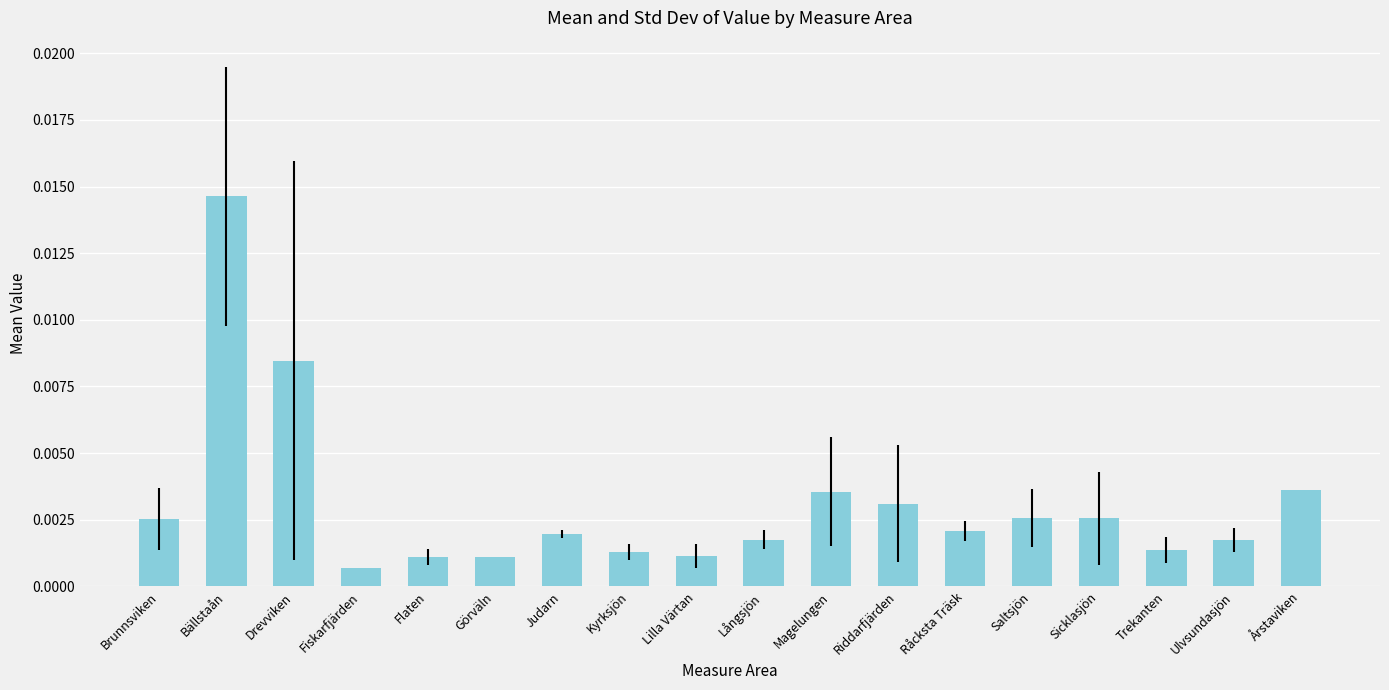

What is the label of the 16th bar from the left?

Trekanten